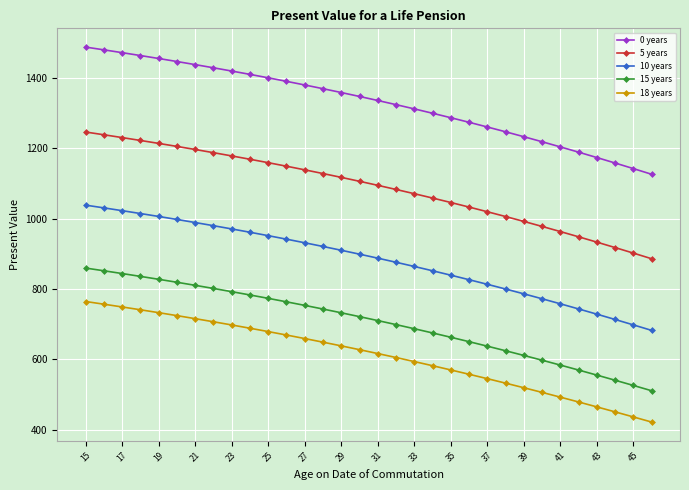

Which series has the largest range (max minus min)?

0 years